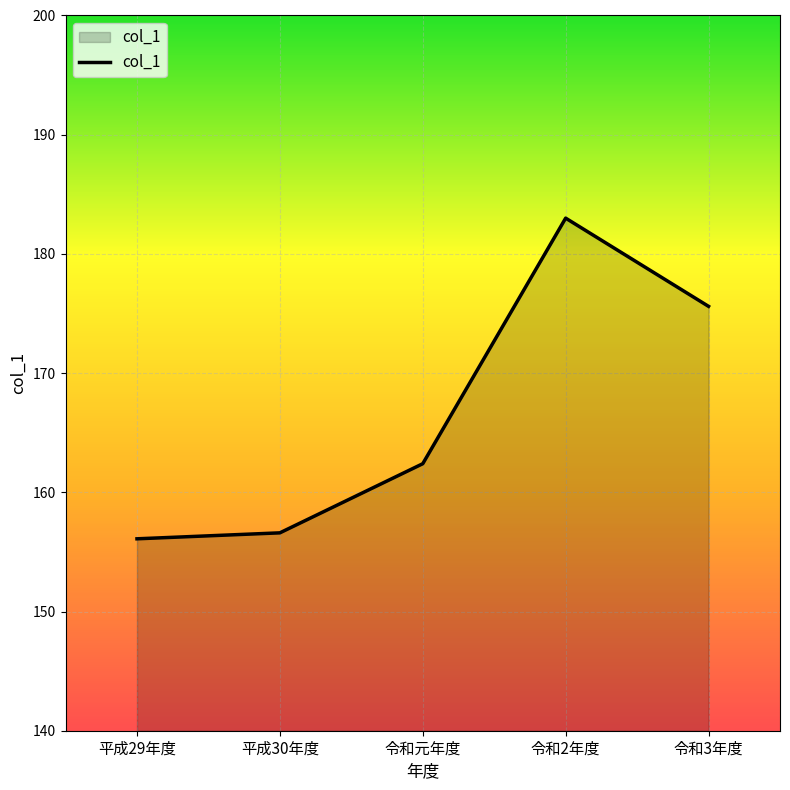

What is the difference between the maximum and minimum values?

26.9